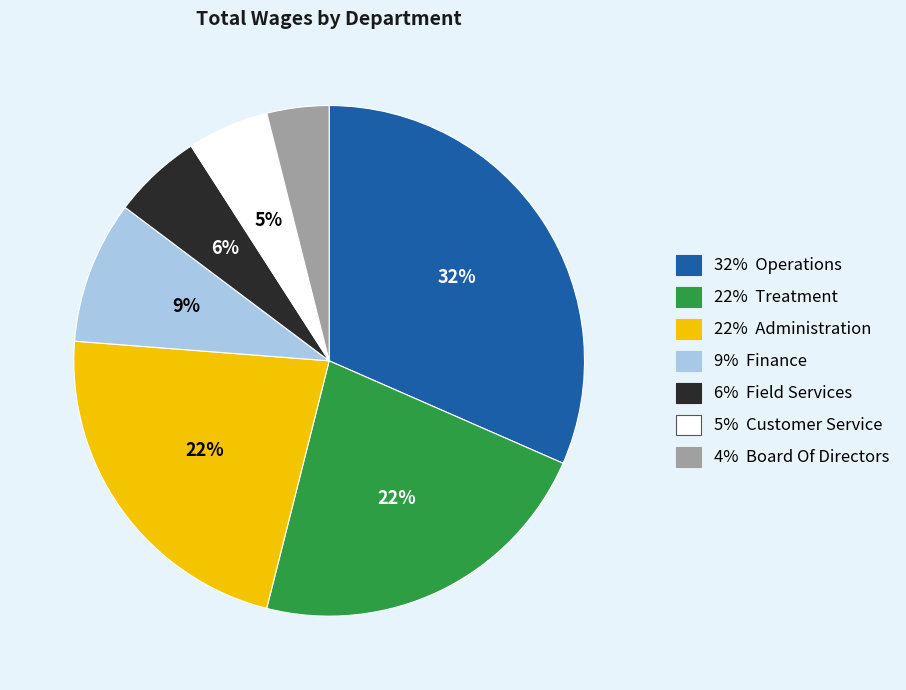

To the nearest percent, what is the difference between the largest and smallest slice percentages?

28%